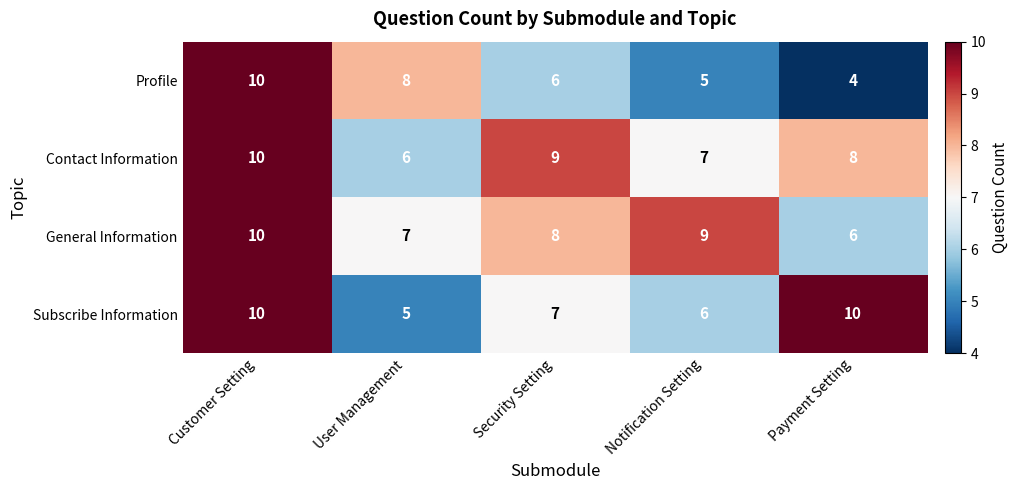

At how many categories does at least one series exceed 6?

5